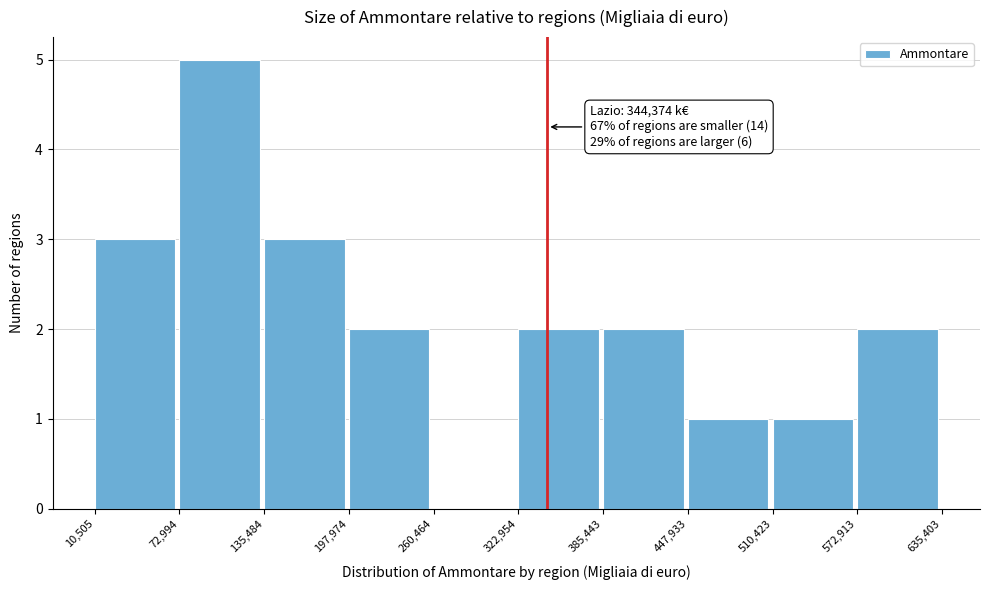

Which range on the x-axis has the tallest bar?

72,994 to 135,484